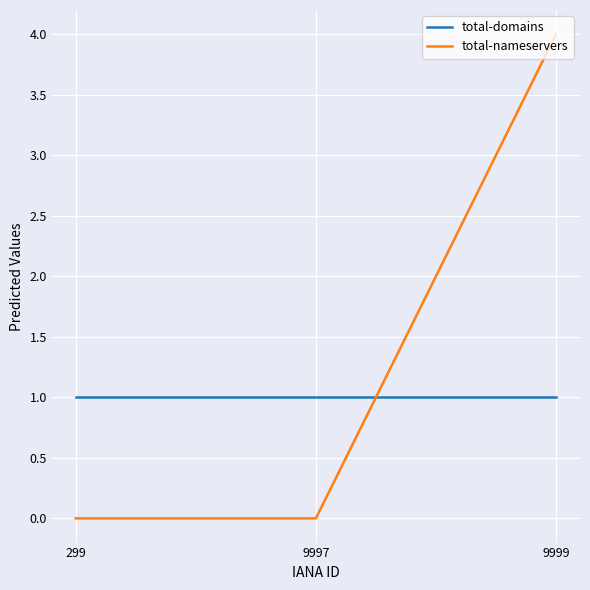

What is the highest value of the total-nameservers series?

4